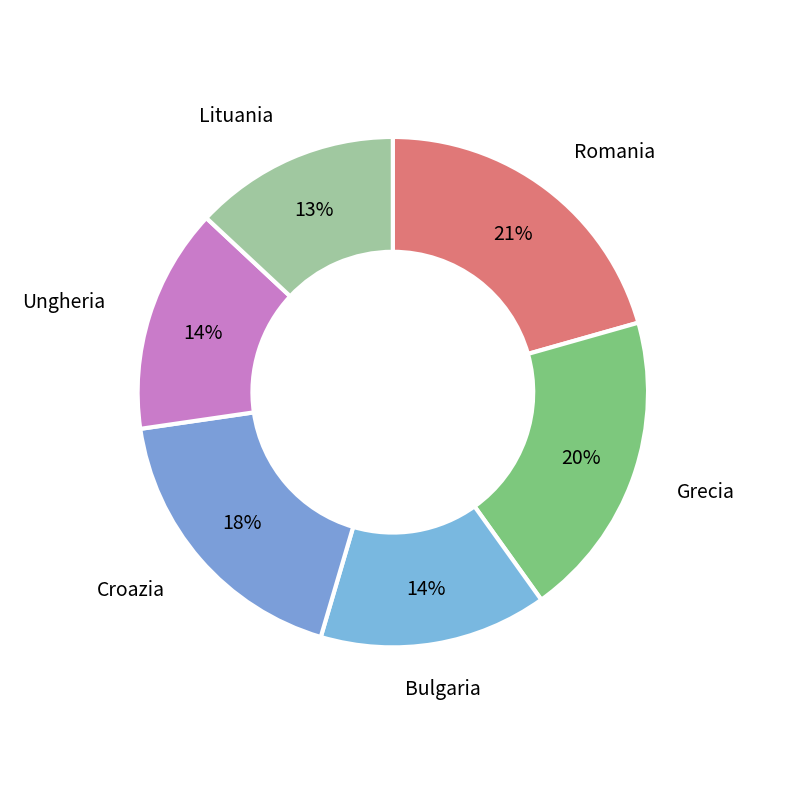

What is the ratio of the value at Lituania to the value at Ungheria?

0.9